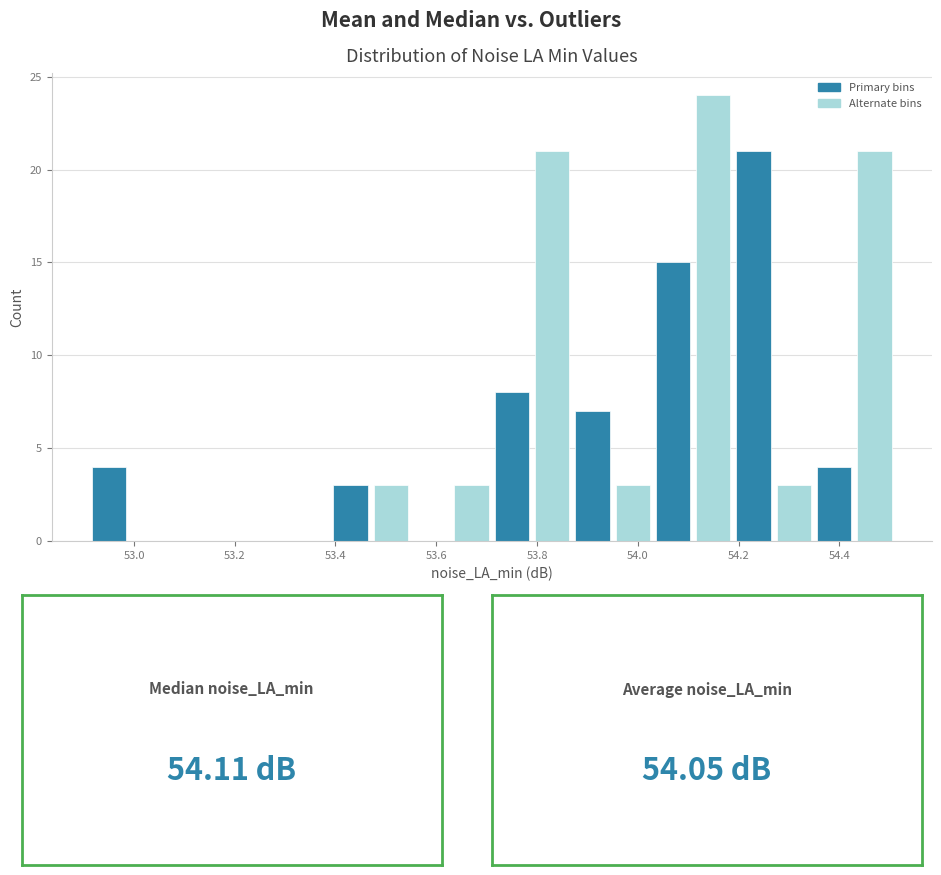

Reading left to right, transcribe this chart: for each bar, give the range it covers on the x-axis and its height. Neither the bar edges nor the heights are printed on the chart, so give them approximately, as read against the axes.

52.91 to 52.99: 4
52.99 to 53.07: 0
53.07 to 53.15: 0
53.15 to 53.23: 0
53.23 to 53.31: 0
53.31 to 53.39: 0
53.39 to 53.47: 3
53.47 to 53.55: 3
53.55 to 53.63: 0
53.63 to 53.71: 3
53.71 to 53.79: 8
53.79 to 53.87: 21
53.87 to 53.95: 7
53.95 to 54.03: 3
54.03 to 54.11: 15
54.11 to 54.19: 24
54.19 to 54.27: 21
54.27 to 54.35: 3
54.35 to 54.43: 4
54.43 to 54.51: 21